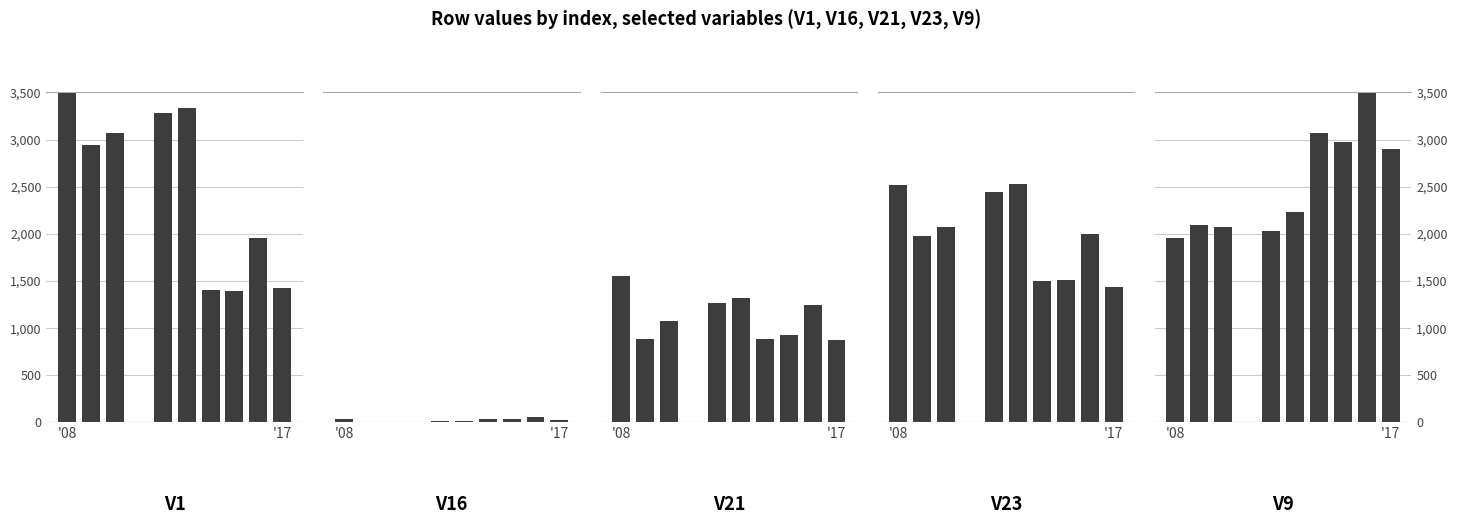

List the labels in order of V23 value, largest first.

5, '08, 4, 2, 8, '17, 7, 6, 9, 3